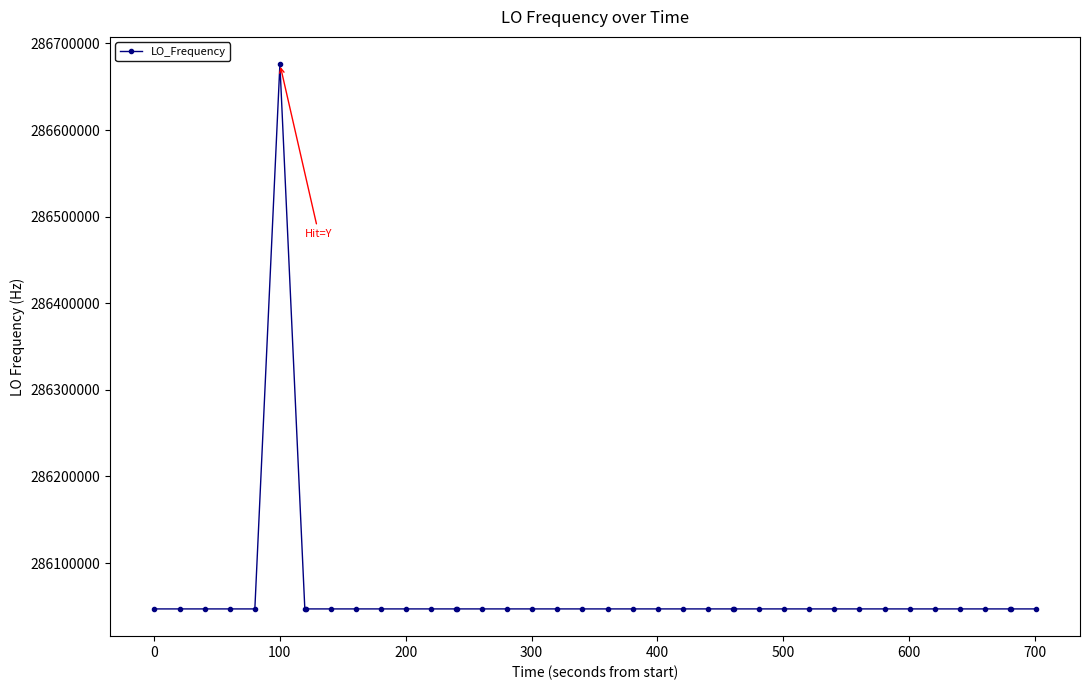

What is the difference between the maximum and second lowest values?

629152.6